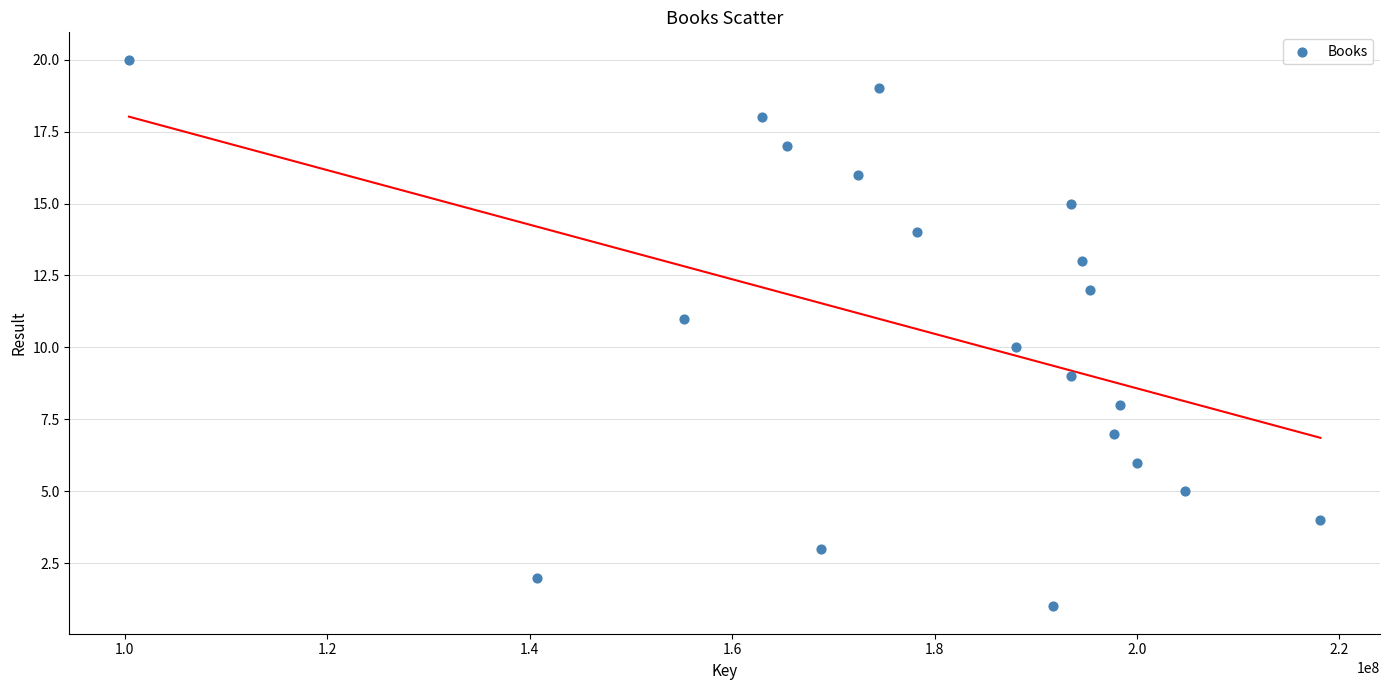

What is the range of Y values (max minus min)?

19